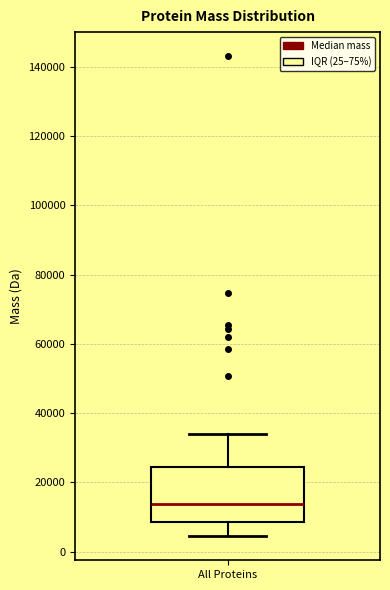

Transcribe this box plot: give where the median line is, the range the box spans, and where the two whiskers end, as read against the y-axis. The values are not printed on the chart, so give them approximately, as read against the axis.

median 14000, box 8000 to 24000, whiskers 4000 to 34000